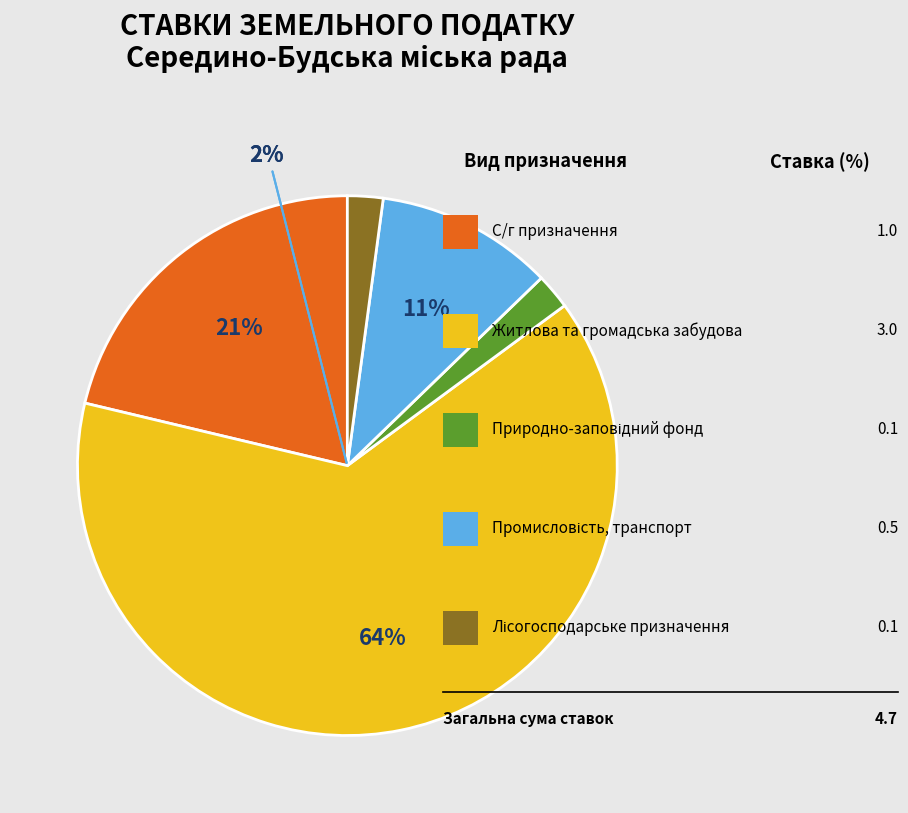

What is the smallest slice in the pie chart?

Землі природно-заповідного фонду